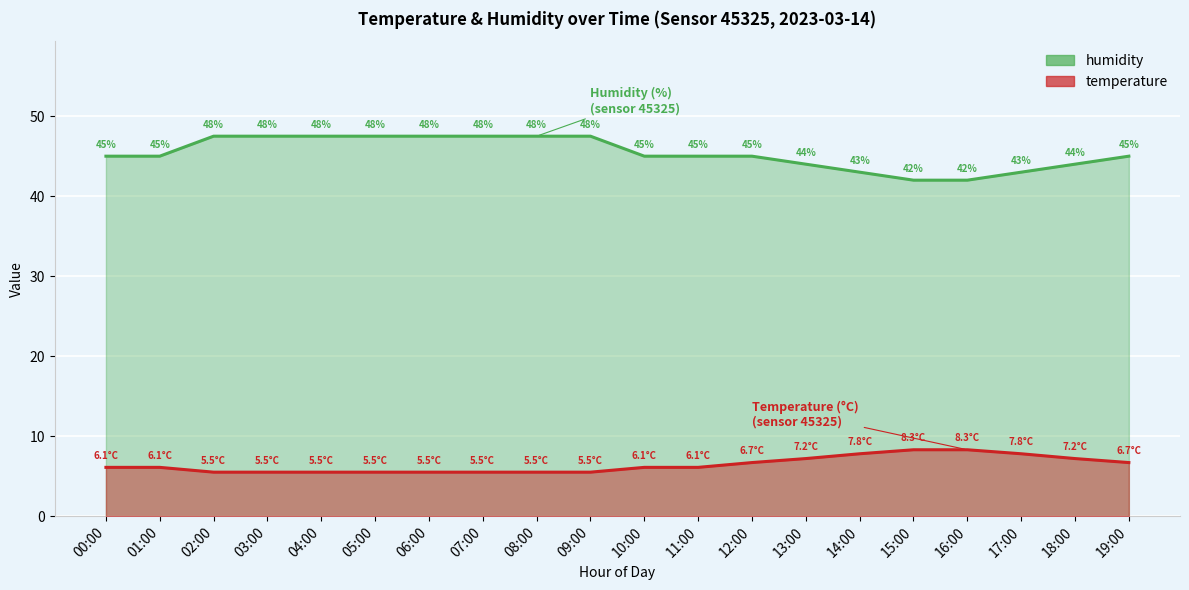

How many values in the temperature series exceed 6?

12